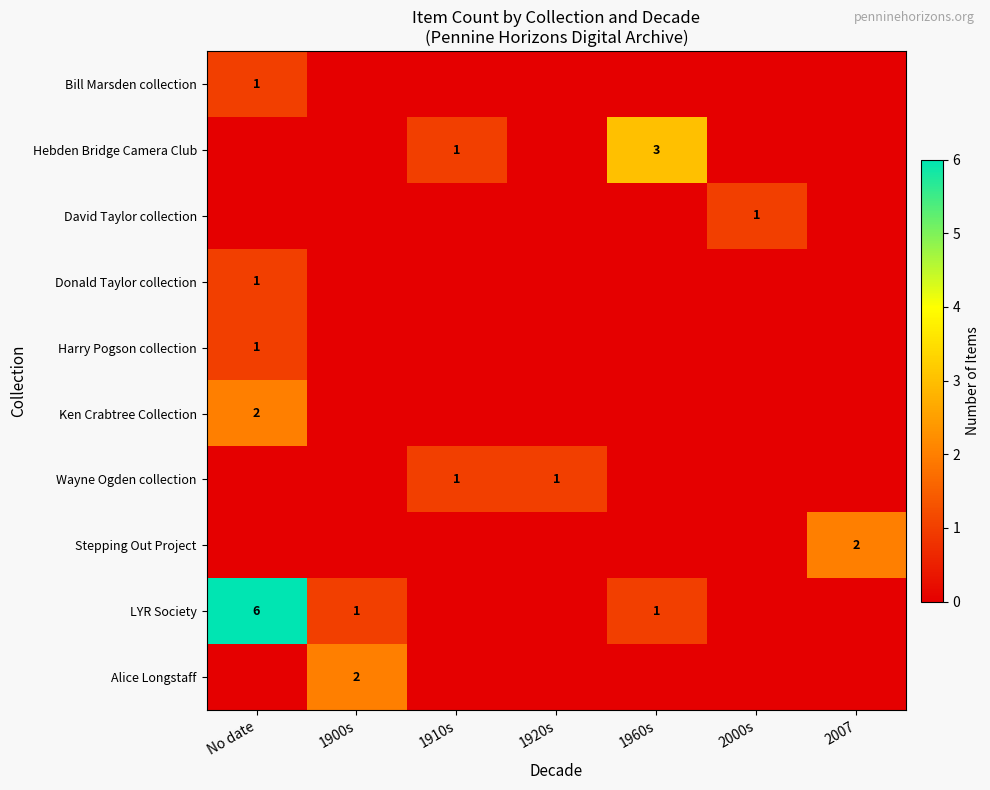

Which category has the highest value in the Harry Pogson collection series?

No date